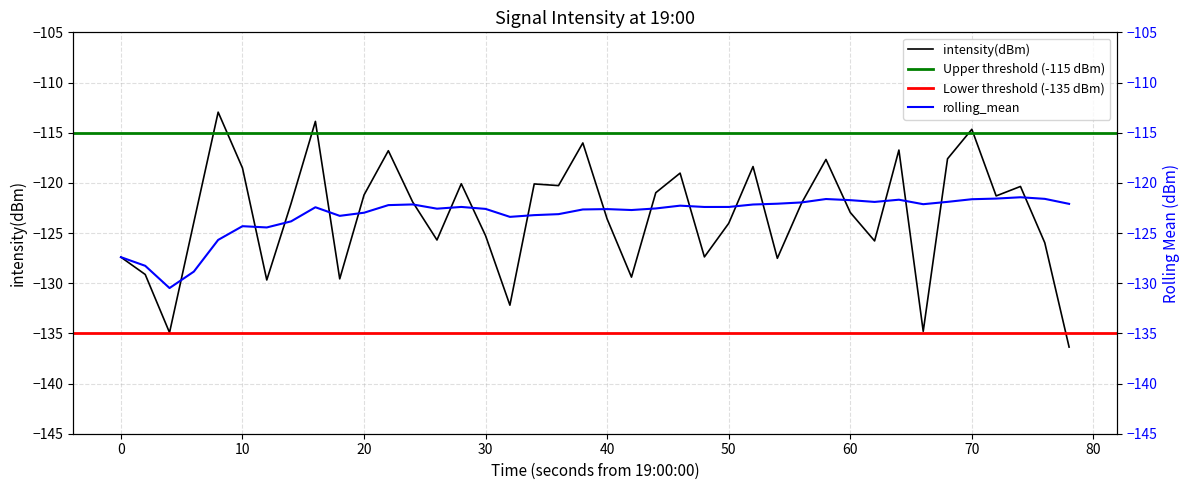

The intensity(dBm) series shows -123.0 at 60. True or false?

True